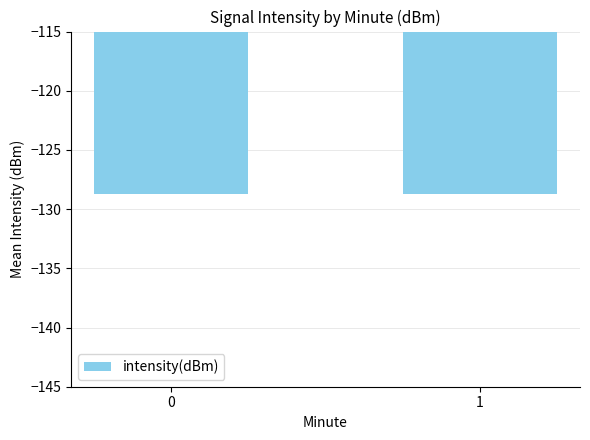

What is the maximum value shown in the chart?

-128.7